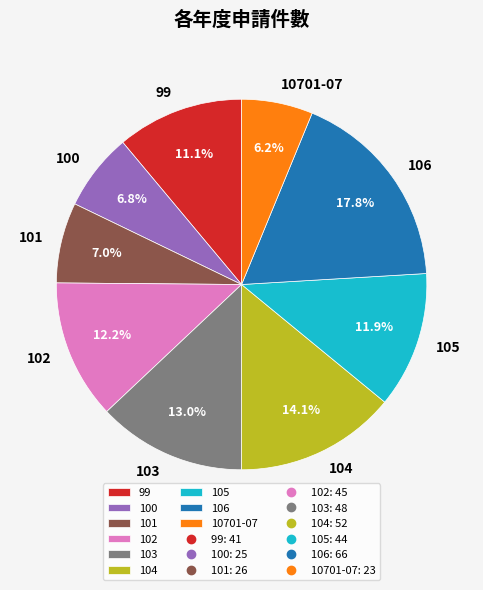

Is it true that 100 is 1% of the pie?

False